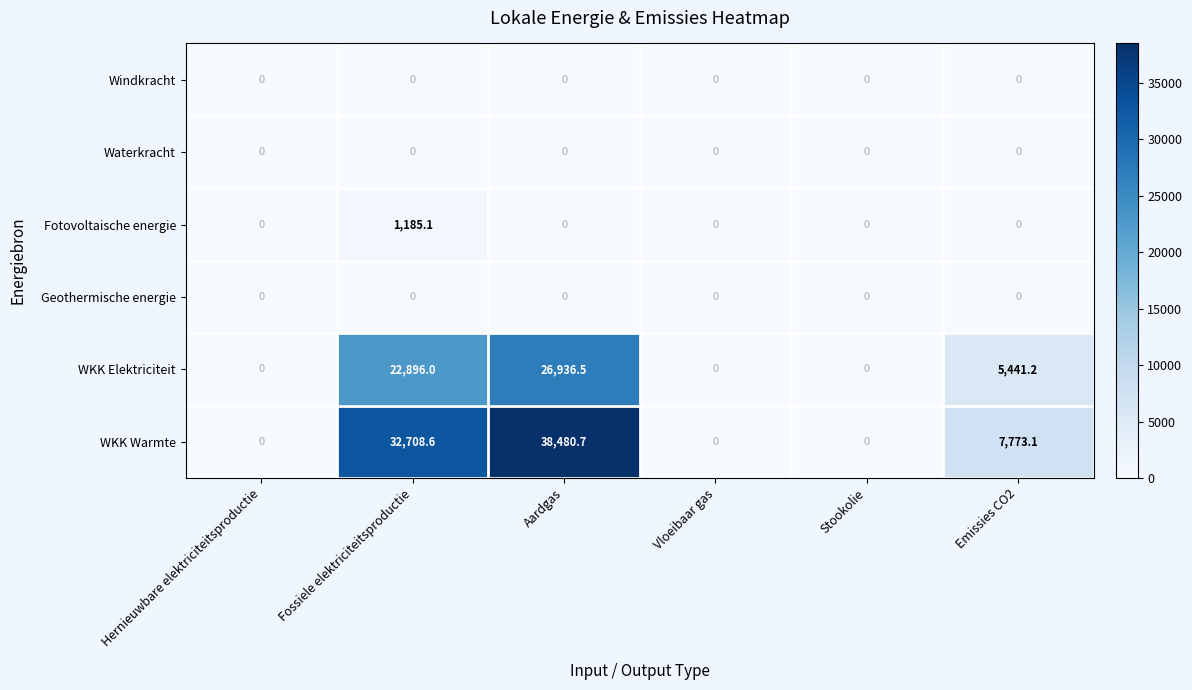

How many series are shown in this chart?

6